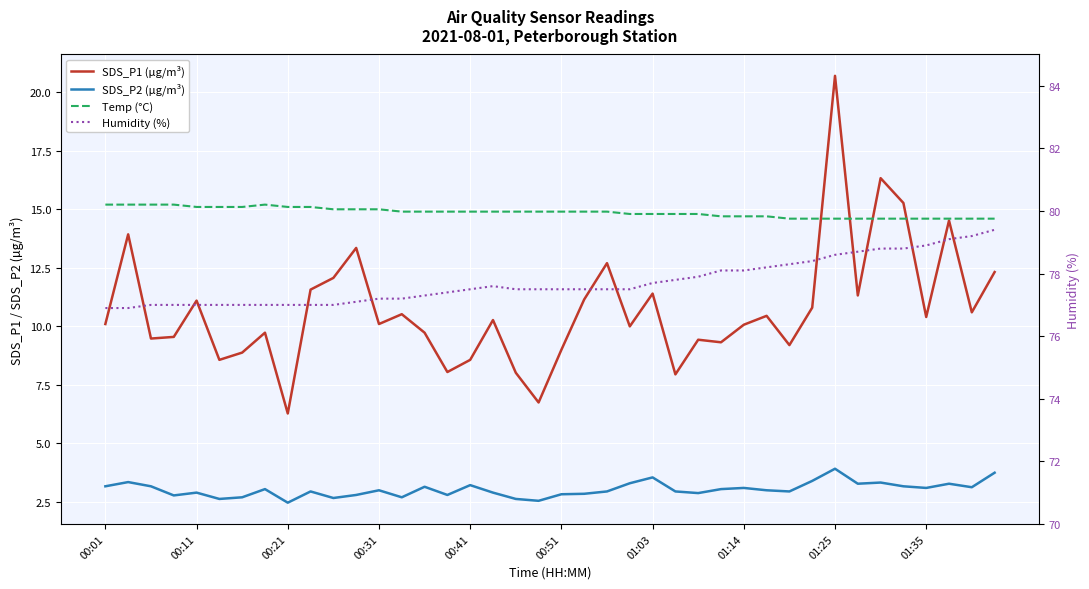

Is it true that SDS_P1 (µg/m³) equals 6.0 at 14?

False